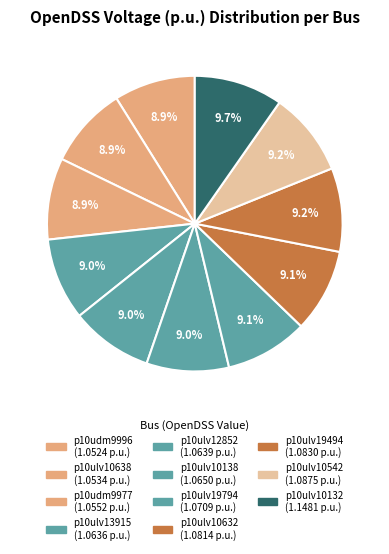

True or false: p10ulv10542 accounts for 24% of the total.

False